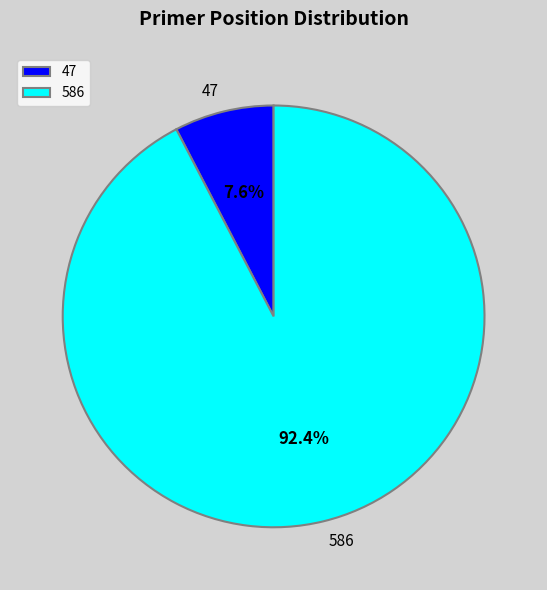

True or false: 586 accounts for 80% of the total.

False